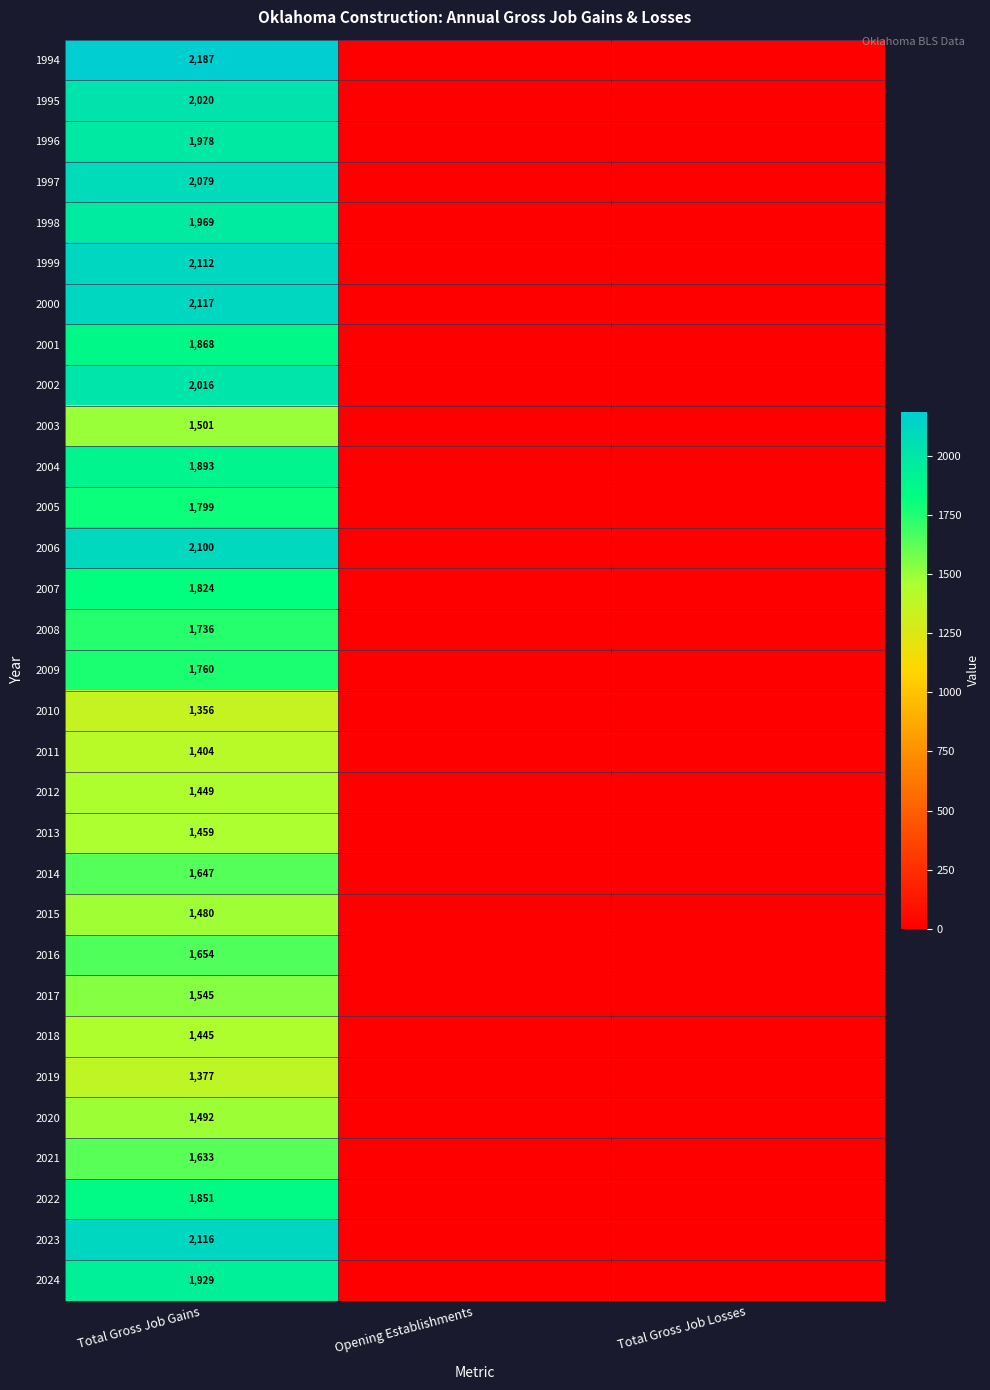

What is the total value across all series at Total Gross Job Gains?

54796